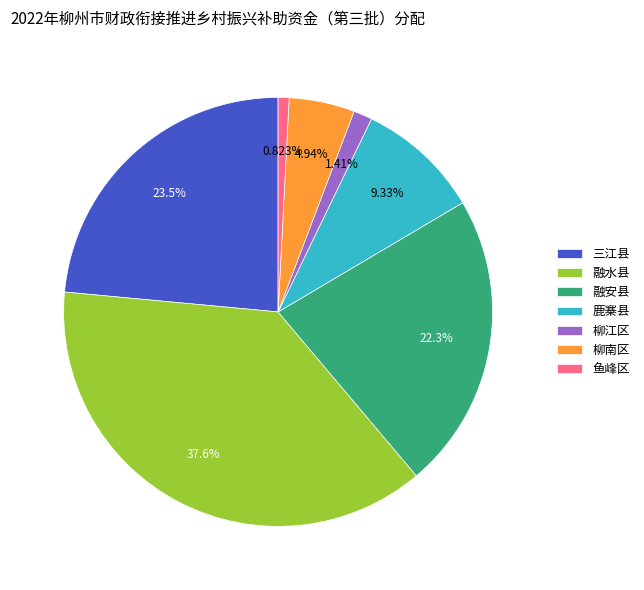

What percentage is NOT represented by 融水县?

62.4%